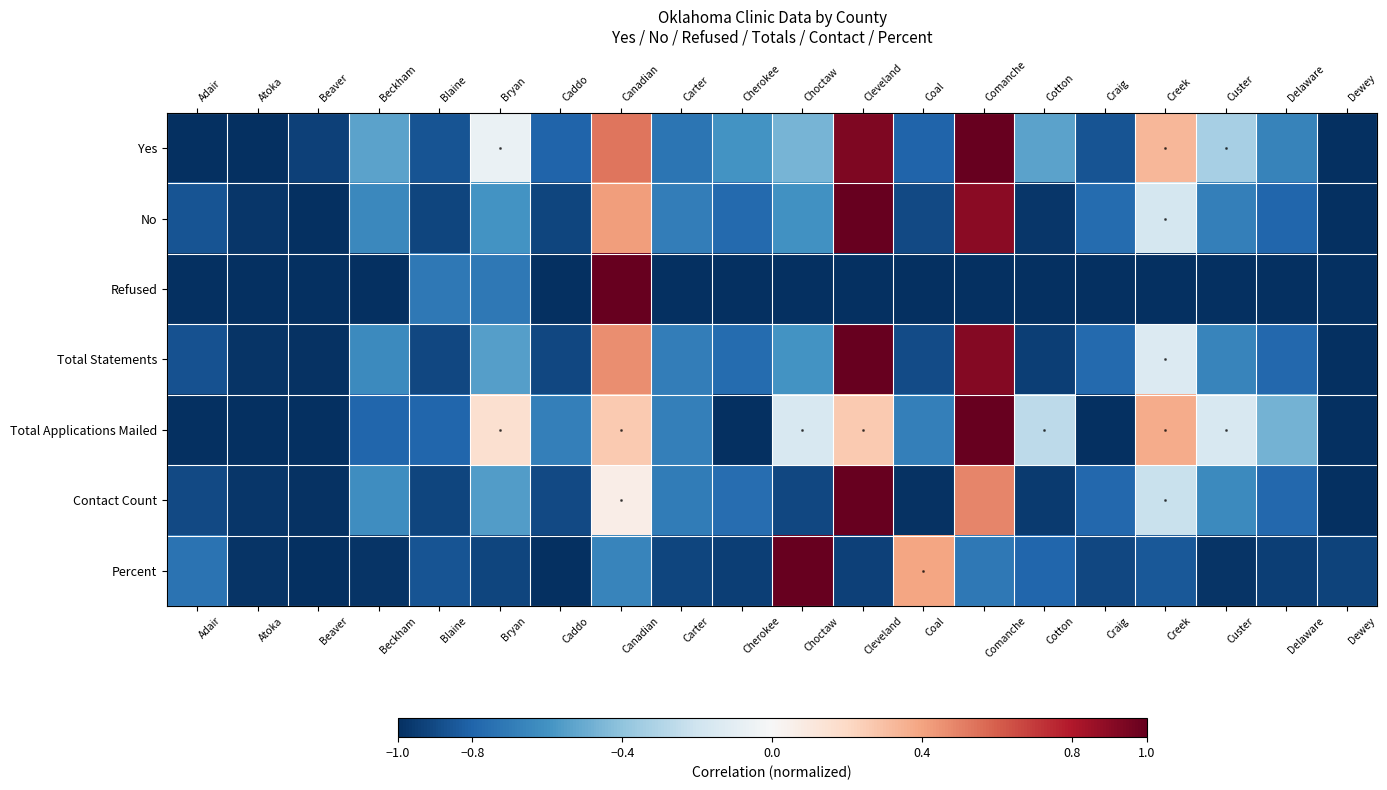

Reading left to right, list all the values displayed in this chart.

Yes: Adair=-1.0	Atoka=-1.0	Beaver=-0.9	Beckham=-0.5	Blaine=-0.9	Bryan=-0.1	Caddo=-0.8	Canadian=0.5	Carter=-0.7	Cherokee=-0.6	Choctaw=-0.5	Cleveland=0.9	Coal=-0.8	Comanche=1.0	Cotton=-0.5	Craig=-0.9	Creek=0.3	Custer=-0.3	Delaware=-0.7	Dewey=-1.0
No: Adair=-0.9	Atoka=-1.0	Beaver=-1.0	Beckham=-0.6	Blaine=-0.9	Bryan=-0.6	Caddo=-0.9	Canadian=0.4	Carter=-0.7	Cherokee=-0.8	Choctaw=-0.6	Cleveland=1.0	Coal=-0.9	Comanche=0.9	Cotton=-1.0	Craig=-0.8	Creek=-0.2	Custer=-0.7	Delaware=-0.8	Dewey=-1.0
Refused: Adair=-1.0	Atoka=-1.0	Beaver=-1.0	Beckham=-1.0	Blaine=-0.7	Bryan=-0.7	Caddo=-1.0	Canadian=1.0	Carter=-1.0	Cherokee=-1.0	Choctaw=-1.0	Cleveland=-1.0	Coal=-1.0	Comanche=-1.0	Cotton=-1.0	Craig=-1.0	Creek=-1.0	Custer=-1.0	Delaware=-1.0	Dewey=-1.0
Total Statements: Adair=-0.9	Atoka=-1.0	Beaver=-1.0	Beckham=-0.6	Blaine=-0.9	Bryan=-0.6	Caddo=-0.9	Canadian=0.5	Carter=-0.7	Cherokee=-0.8	Choctaw=-0.6	Cleveland=1.0	Coal=-0.9	Comanche=0.9	Cotton=-0.9	Craig=-0.8	Creek=-0.1	Custer=-0.7	Delaware=-0.8	Dewey=-1.0
Total Applications Mailed: Adair=-1.0	Atoka=-1.0	Beaver=-1.0	Beckham=-0.8	Blaine=-0.8	Bryan=0.2	Caddo=-0.7	Canadian=0.3	Carter=-0.7	Cherokee=-1.0	Choctaw=-0.2	Cleveland=0.3	Coal=-0.7	Comanche=1.0	Cotton=-0.3	Craig=-1.0	Creek=0.4	Custer=-0.2	Delaware=-0.5	Dewey=-1.0
Contact Count: Adair=-0.9	Atoka=-1.0	Beaver=-1.0	Beckham=-0.6	Blaine=-0.9	Bryan=-0.6	Caddo=-0.9	Canadian=0.1	Carter=-0.7	Cherokee=-0.8	Choctaw=-0.9	Cleveland=1.0	Coal=-1.0	Comanche=0.5	Cotton=-1.0	Craig=-0.8	Creek=-0.2	Custer=-0.6	Delaware=-0.8	Dewey=-1.0
Percent: Adair=-0.7	Atoka=-1.0	Beaver=-1.0	Beckham=-1.0	Blaine=-0.9	Bryan=-0.9	Caddo=-1.0	Canadian=-0.7	Carter=-0.9	Cherokee=-0.9	Choctaw=1.0	Cleveland=-0.9	Coal=0.4	Comanche=-0.7	Cotton=-0.8	Craig=-0.9	Creek=-0.8	Custer=-1.0	Delaware=-0.9	Dewey=-0.9